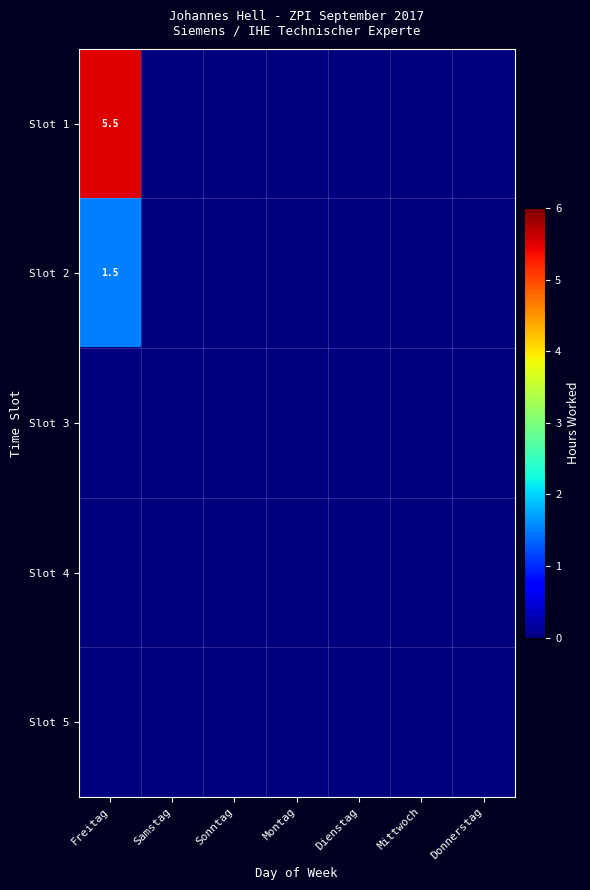

True or false: Slot 2 has a value of 1.5 at Freitag.

True